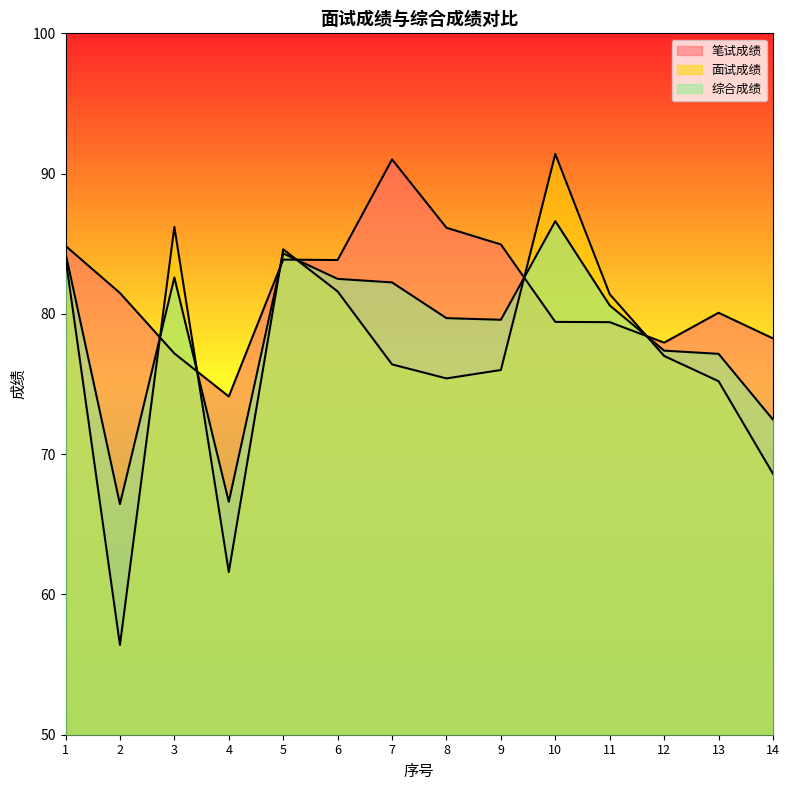

What is the value of the 面试成绩 point at the 9th from the left?

76.0